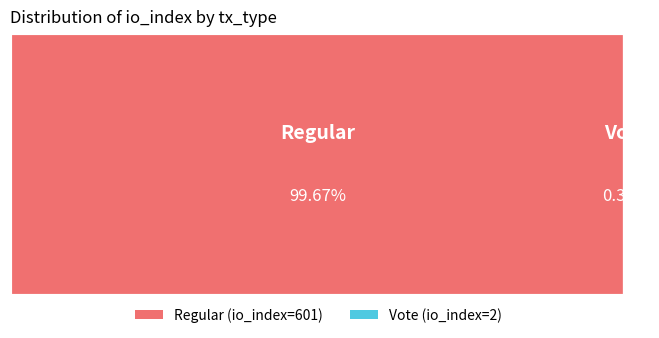

What percentage is NOT represented by Regular?

0.3%